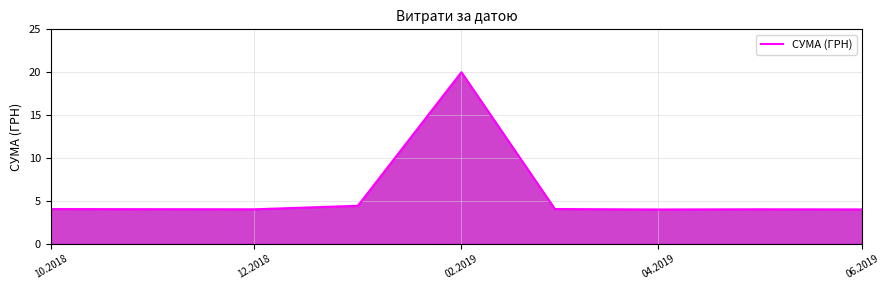

What is the smallest value displayed?

4.0